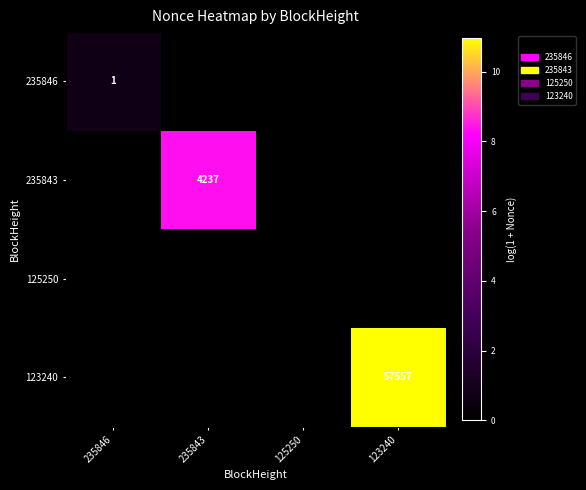

Rank the series by their maximum value, from lowest to highest.

125250, 235846, 235843, 123240